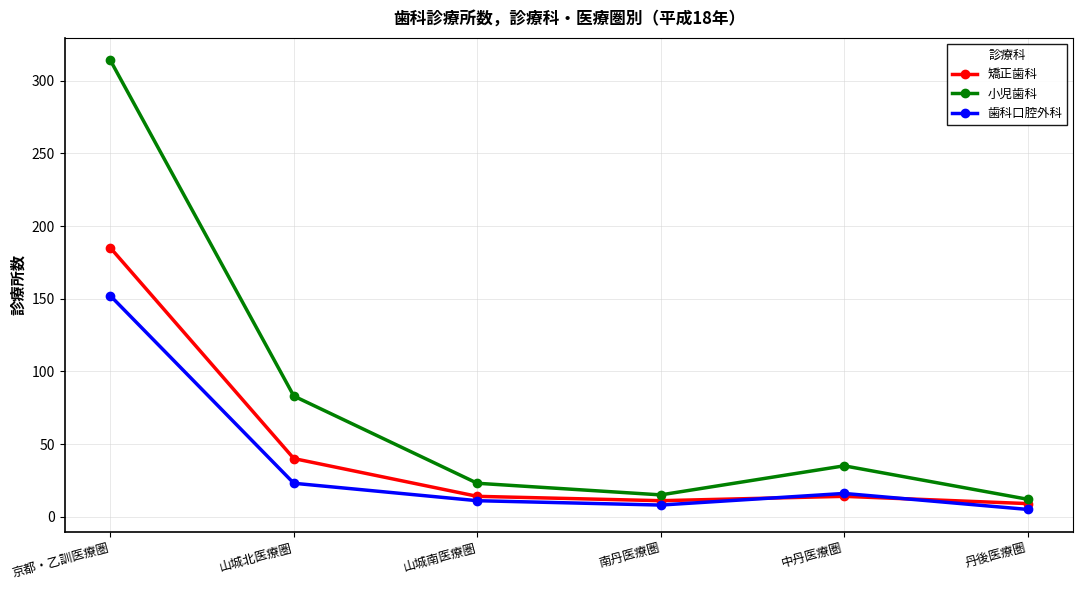

At which category does the chart reach its minimum across all series?

丹後医療圏